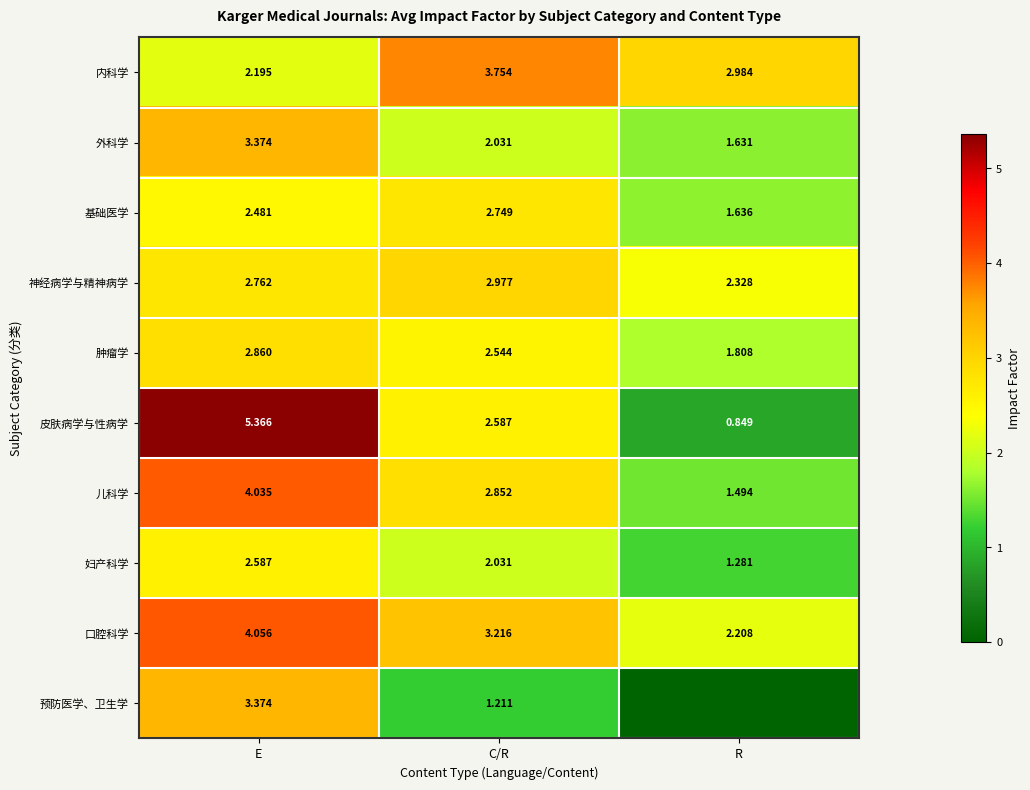

At which category is the sum across all series the highest?

E